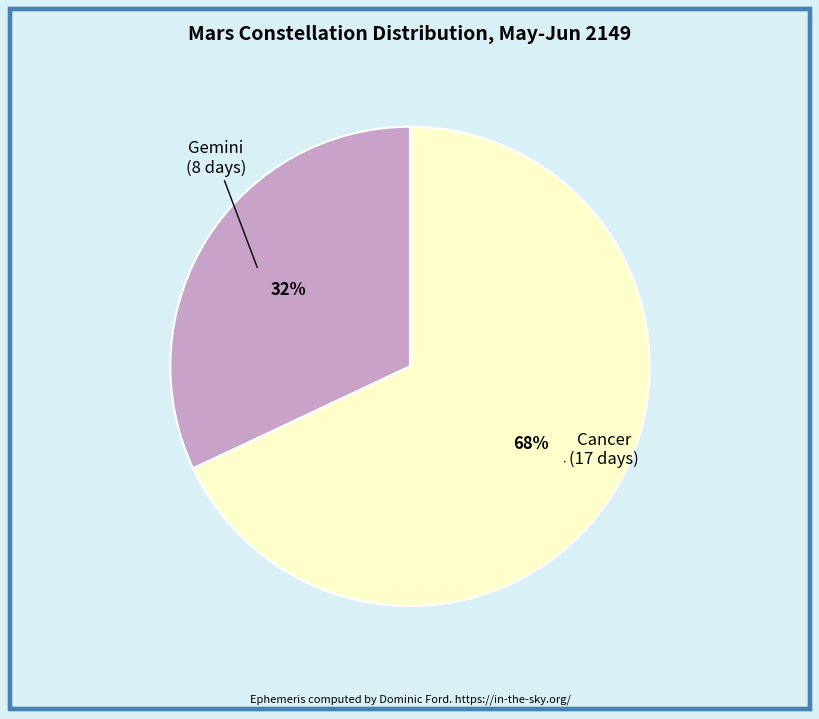

How many segments does this pie chart have?

2